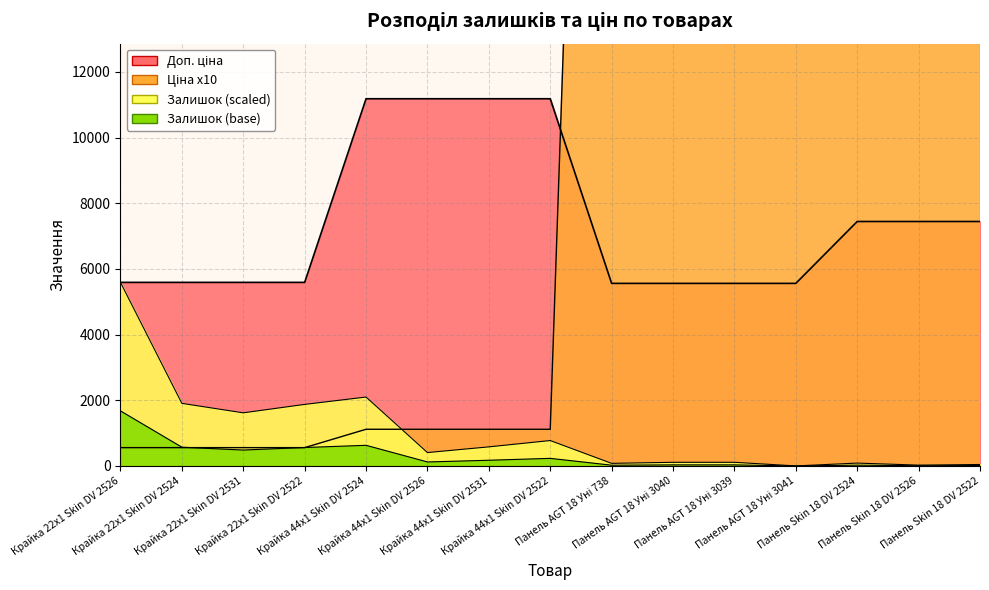

What value does the Доп. ціна series have at Крайка 44x1 Skin DV 2526?

11182.0